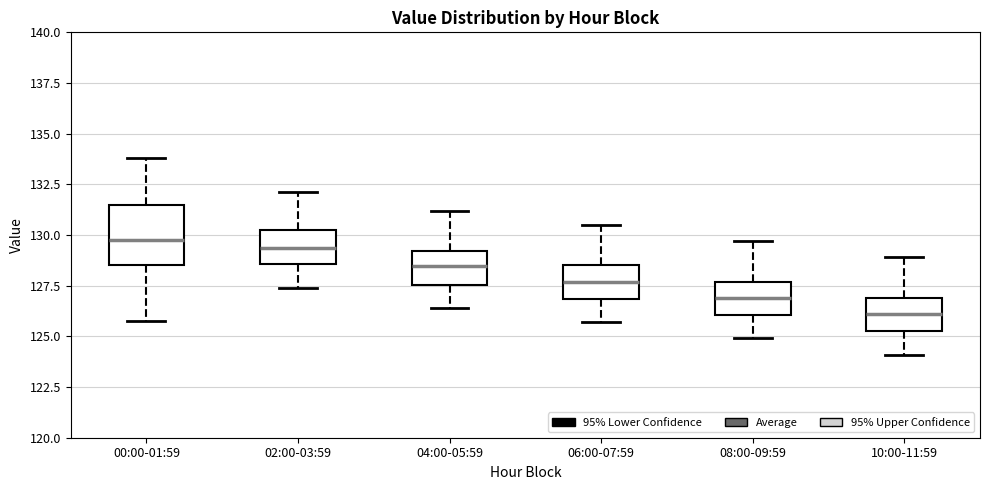

Comparing the boxes themselves (not the whiskers), which one is the tallest?

00:00-01:59